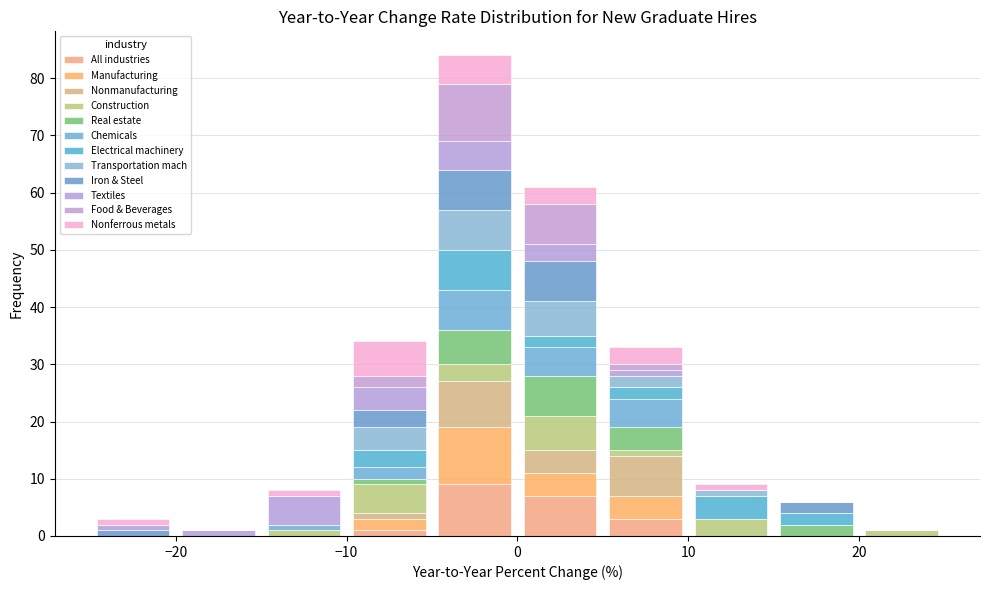

Reading left to right, transcribe this chart: for each stacked bar, give the range it covers on the x-axis and its total height. The values are not printed on the chart, so give them approximately, as read against the axis.

-25 to -20: 3
-20 to -15: 1
-15 to -10: 8
-10 to -5: 34
-5 to 0: 84
0 to 5: 61
5 to 10: 33
10 to 15: 9
15 to 20: 6
20 to 25: 1